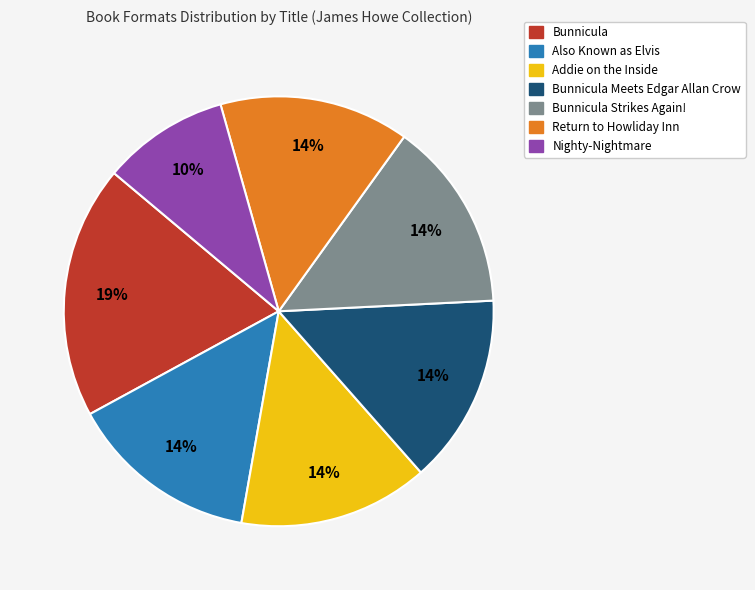

To the nearest percent, what is the combined percentage of Bunnicula Meets Edgar Allan Crow and Nighty-Nightmare?

24%